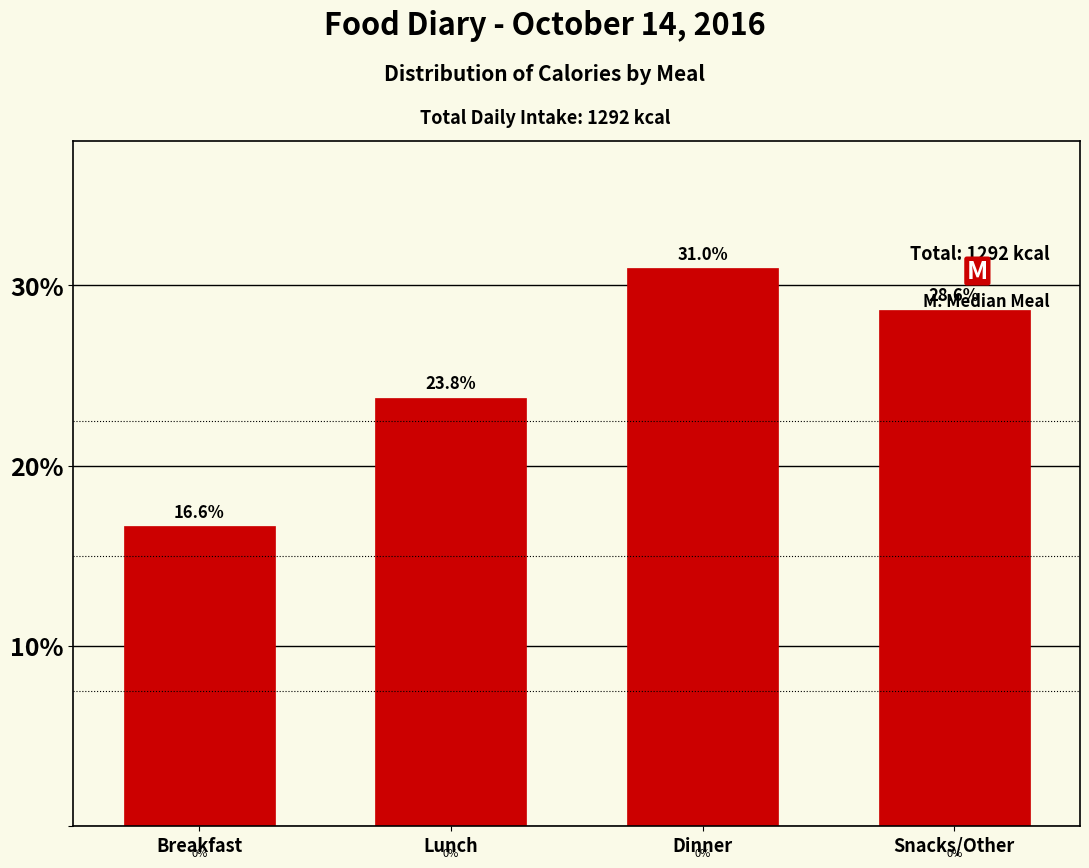

Reading left to right, extract all data points from this chart.

Breakfast=16.6	Lunch=23.8	Dinner=31.0	Snacks/Other=28.6